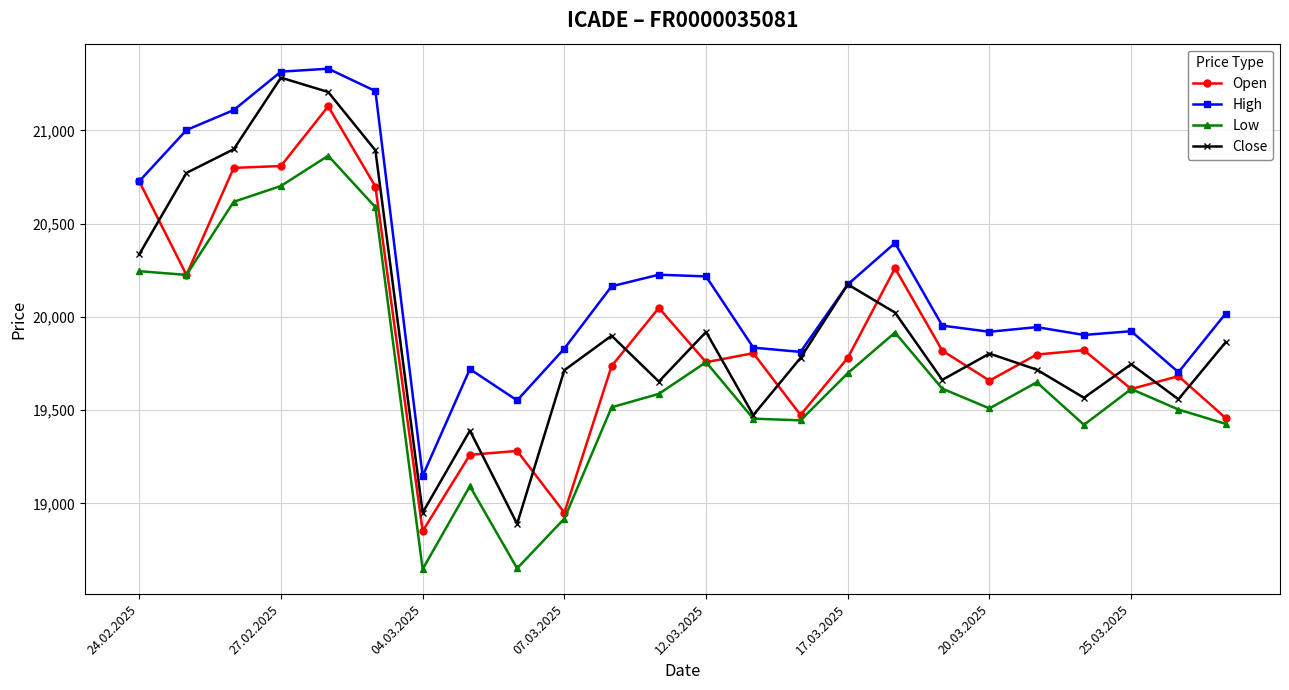

What is the average value of the Open series?

19893